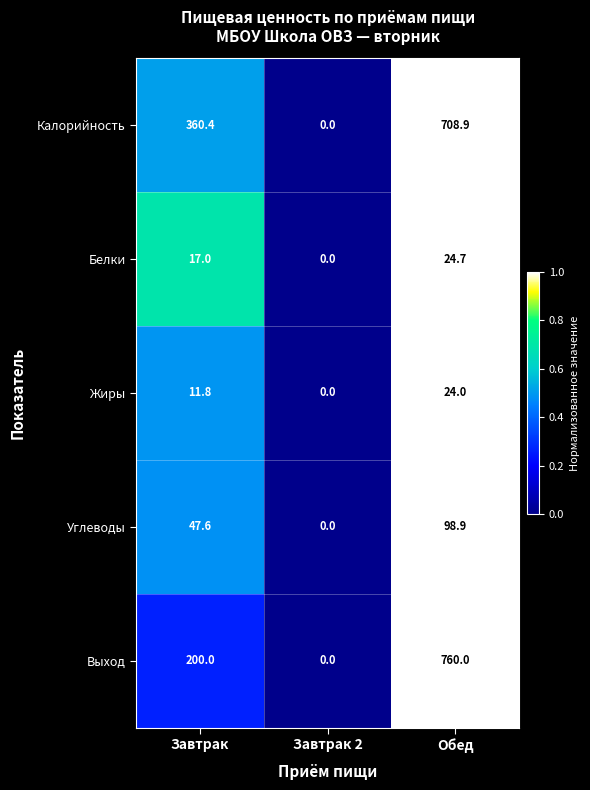

What is the difference between the Калорийность values at Обед and Завтрак?

348.5